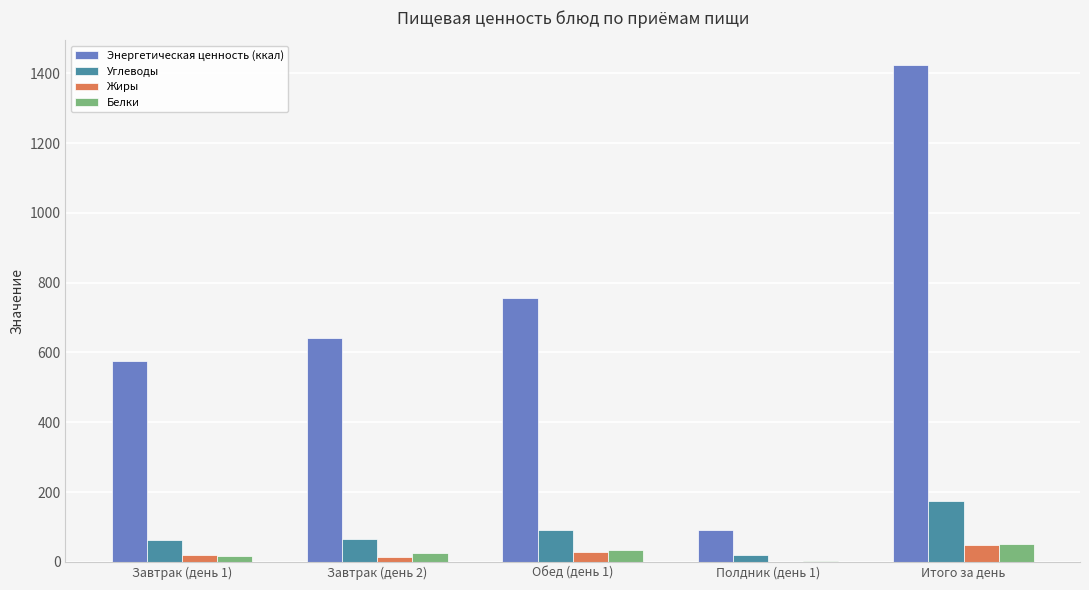

True or false: Углеводы has a value of 174.6 at Итого за день.

True